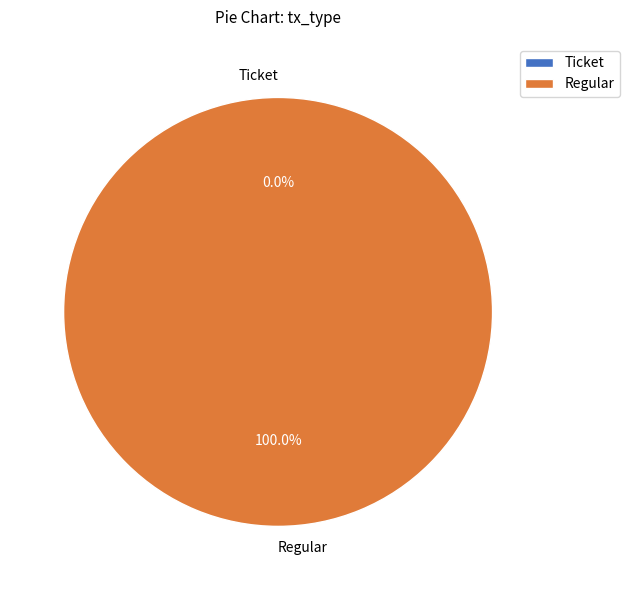

Count the number of slices in the pie.

2